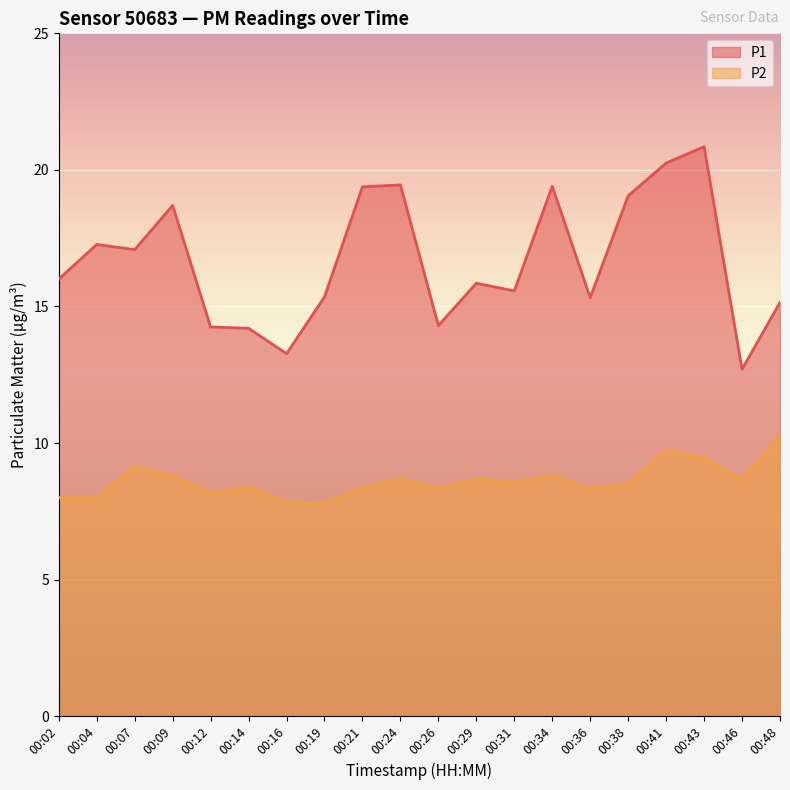

What is the total value across all series at 00:04?

25.3